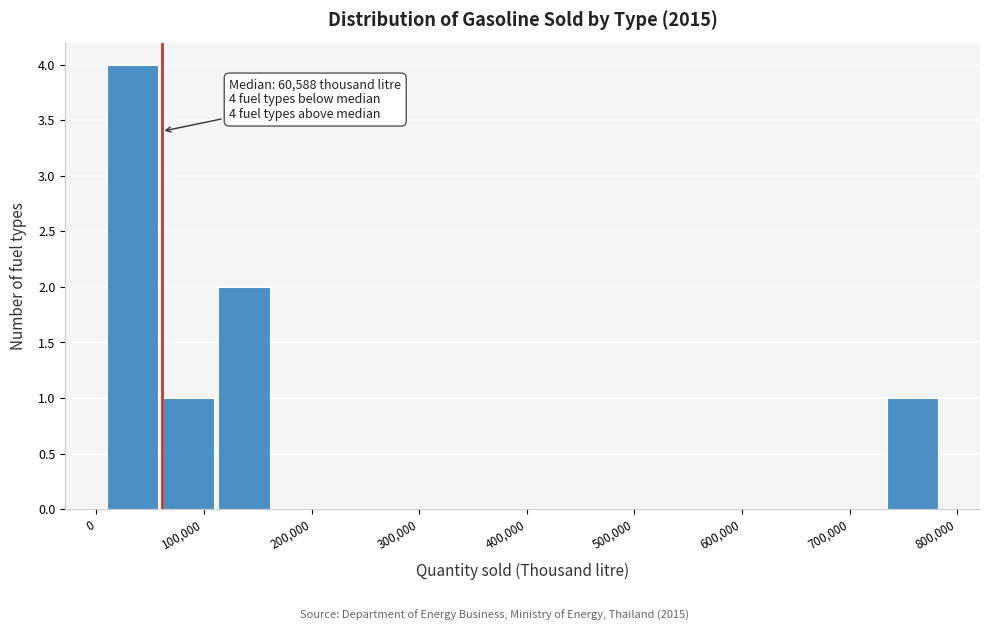

Which range on the x-axis has the tallest bar?

10000 to 60000